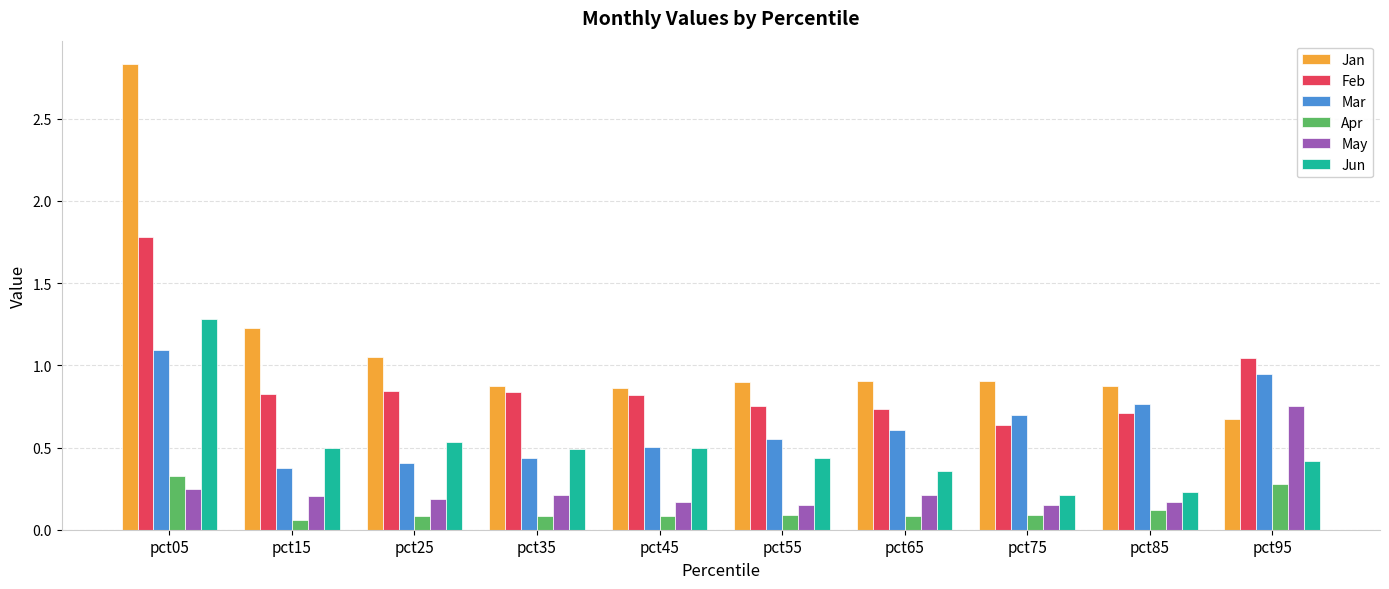

What is the difference between the maximum and minimum values in the Apr series?

0.3